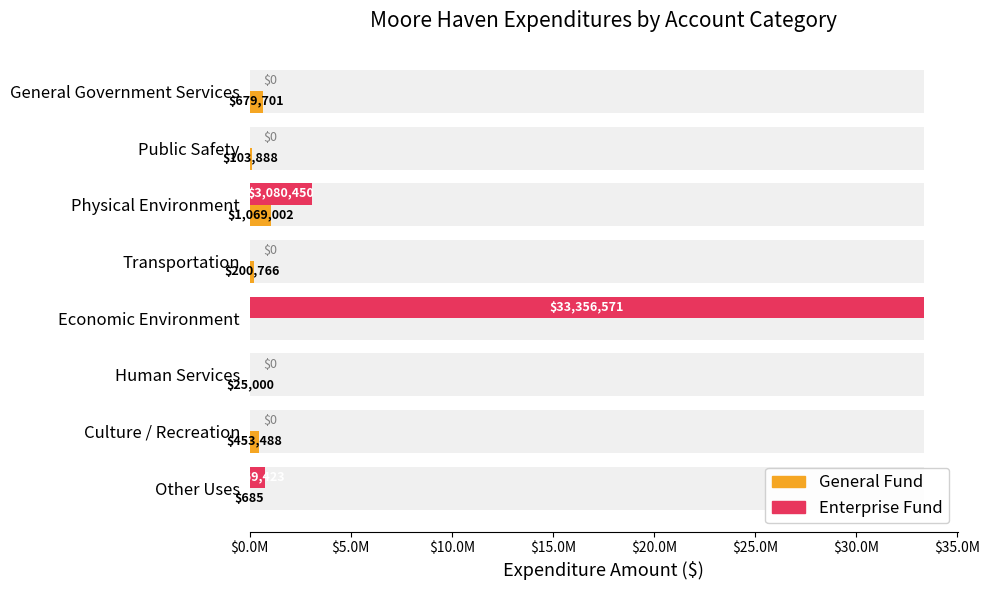

What position from the right is Culture / Recreation?

2